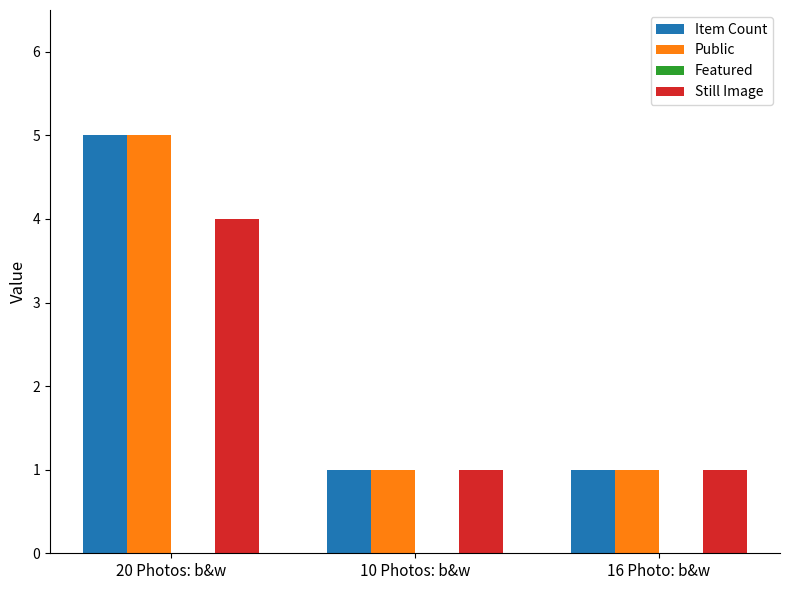

How many bars are there in each group?

3